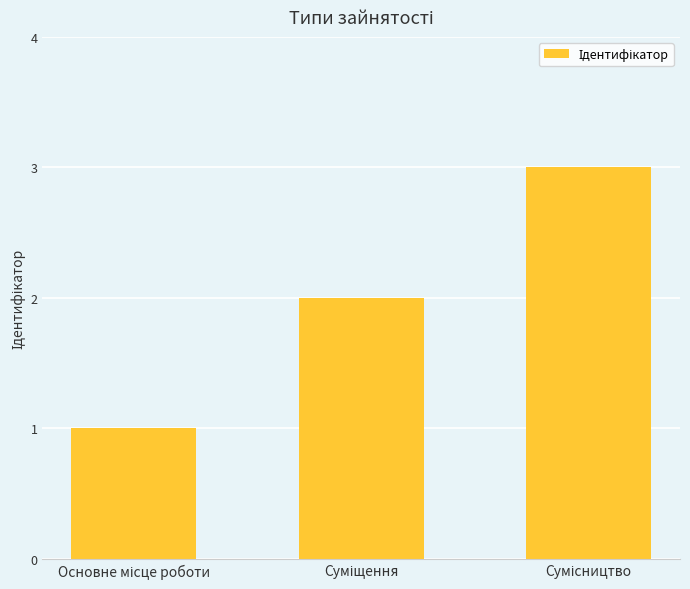

How many distinct data groups are displayed?

1